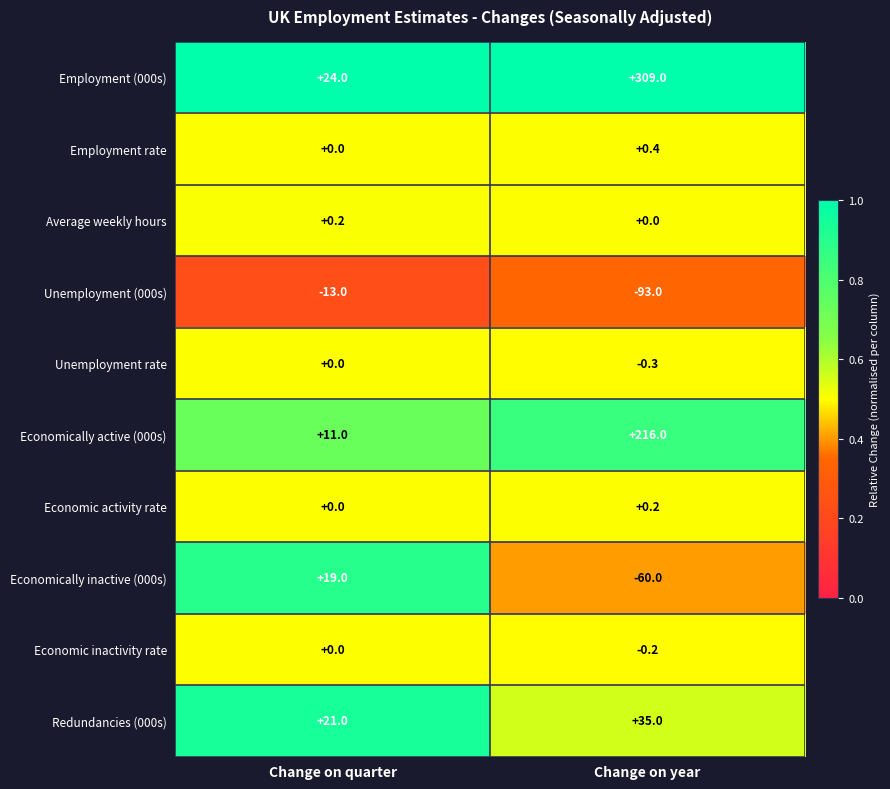

Read the Unemployment rate value at Change on year.

-0.3